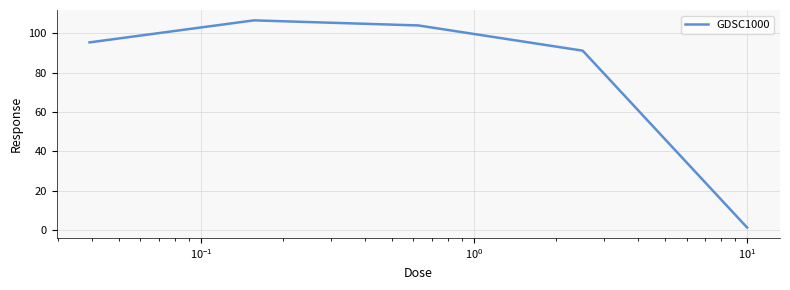

What is the maximum value shown in the chart?

106.5